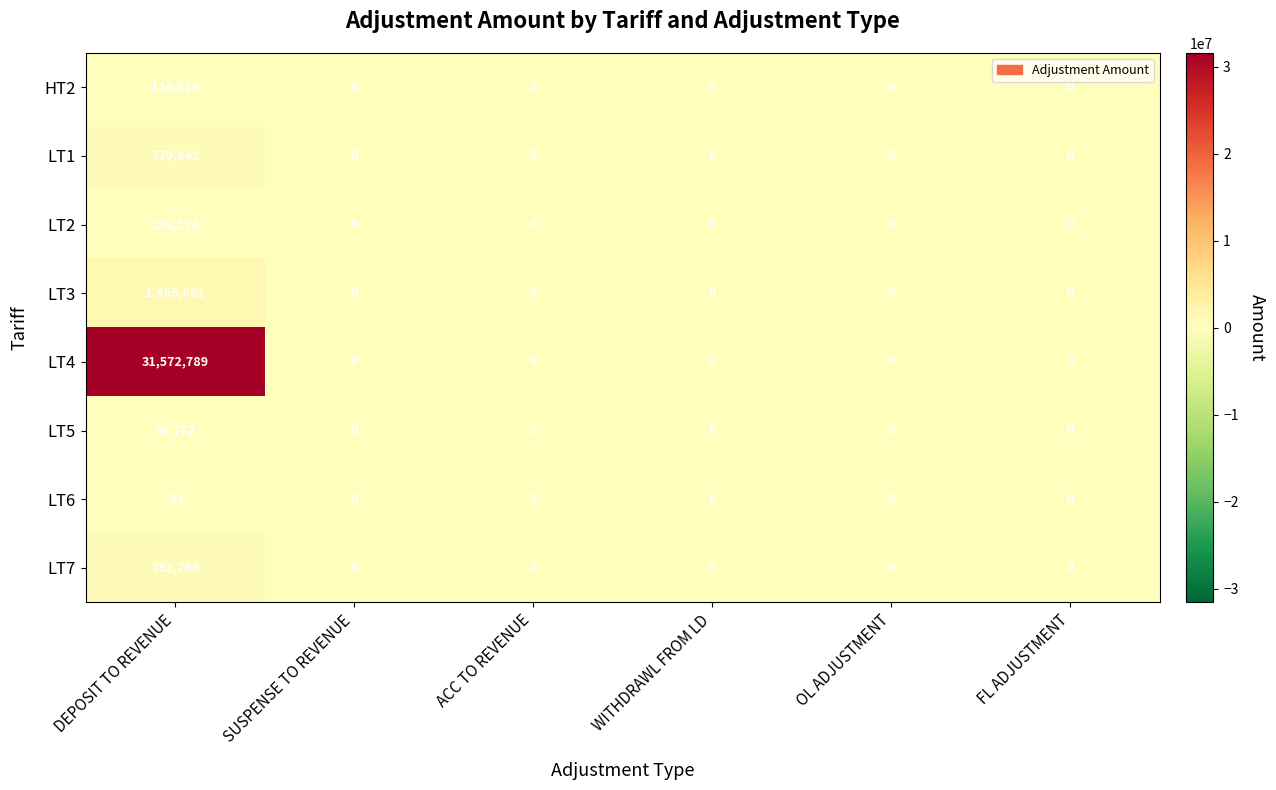

What is the highest value of the LT2 series?

182176